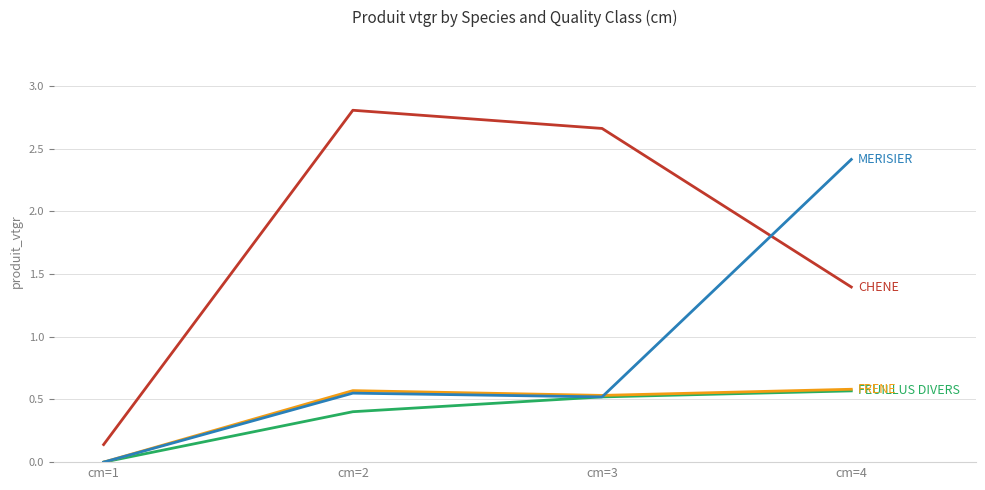

What is the total value across all series at cm=4?

5.0